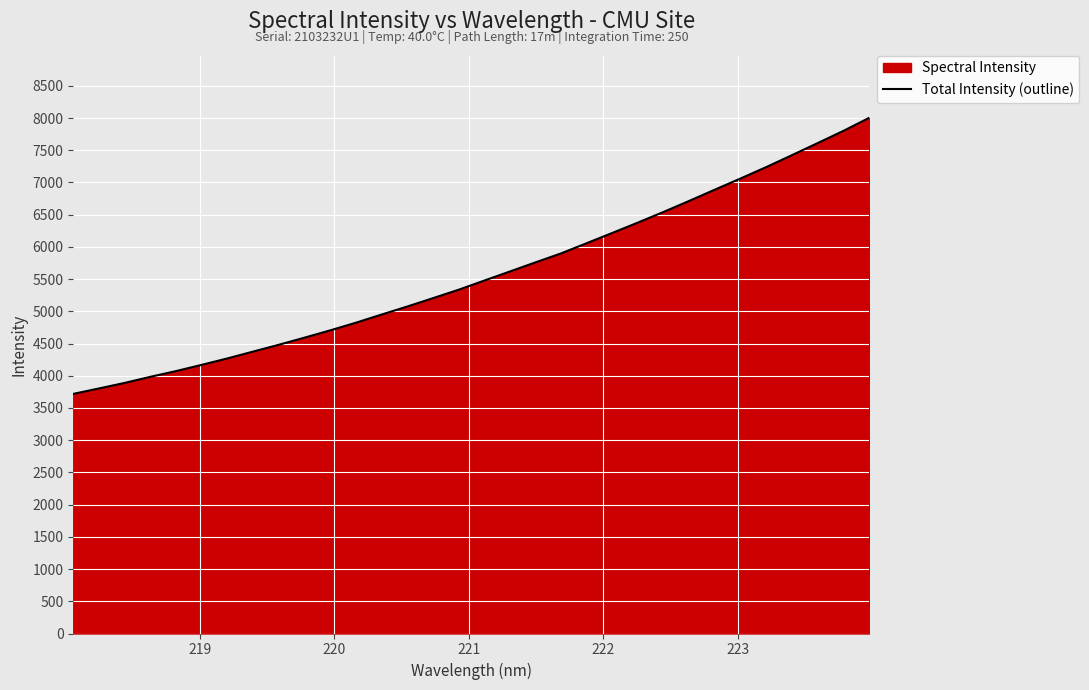

Does the chart display data point markers on the line(s)?

No